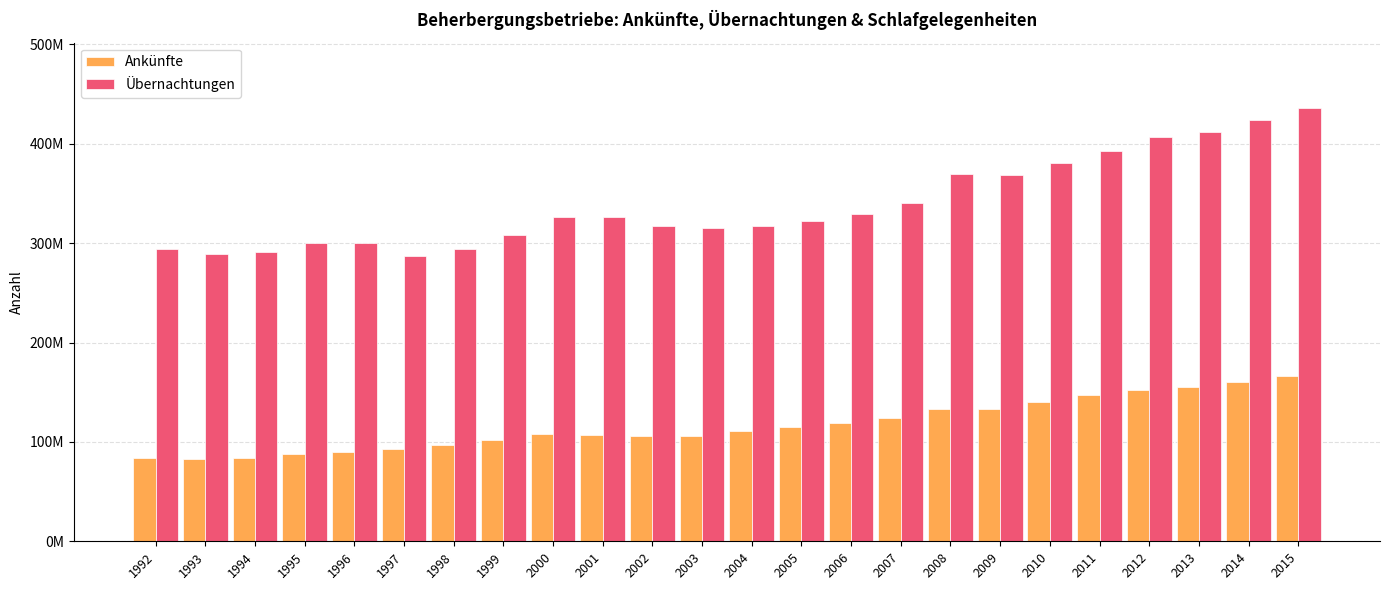

What is the total value across all series at 2009?

501575108